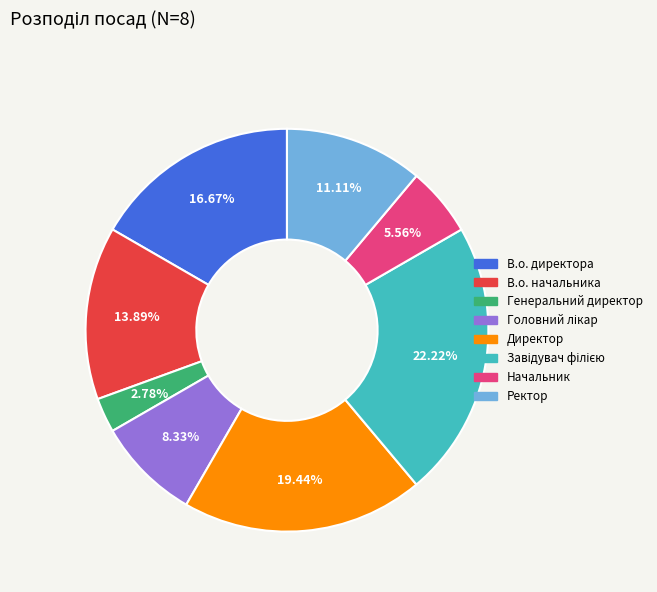

To the nearest percent, what is the difference between the Генеральний директор and Директор slice percentages?

17%